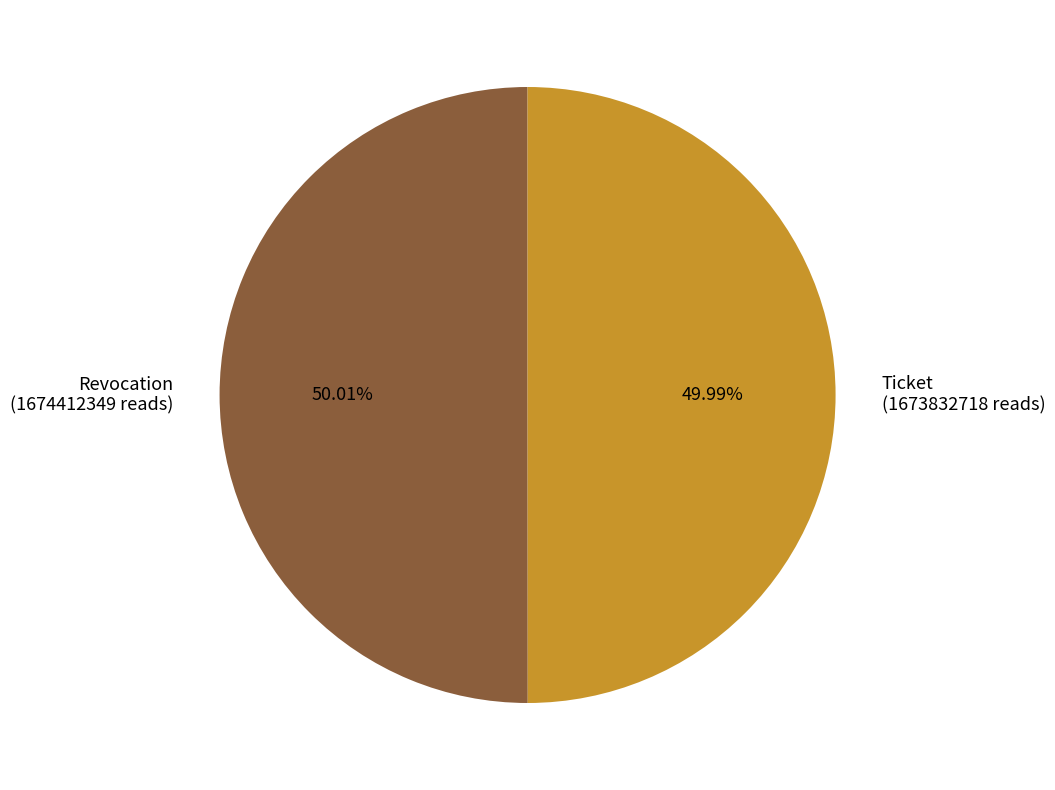

Is there any slice that represents more than half of the pie?

Yes